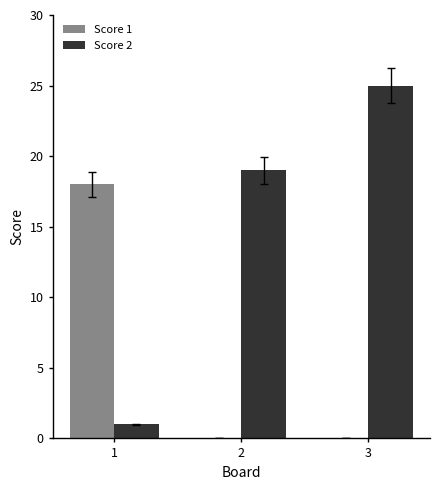

What is the sum of all Score 2 values?

45